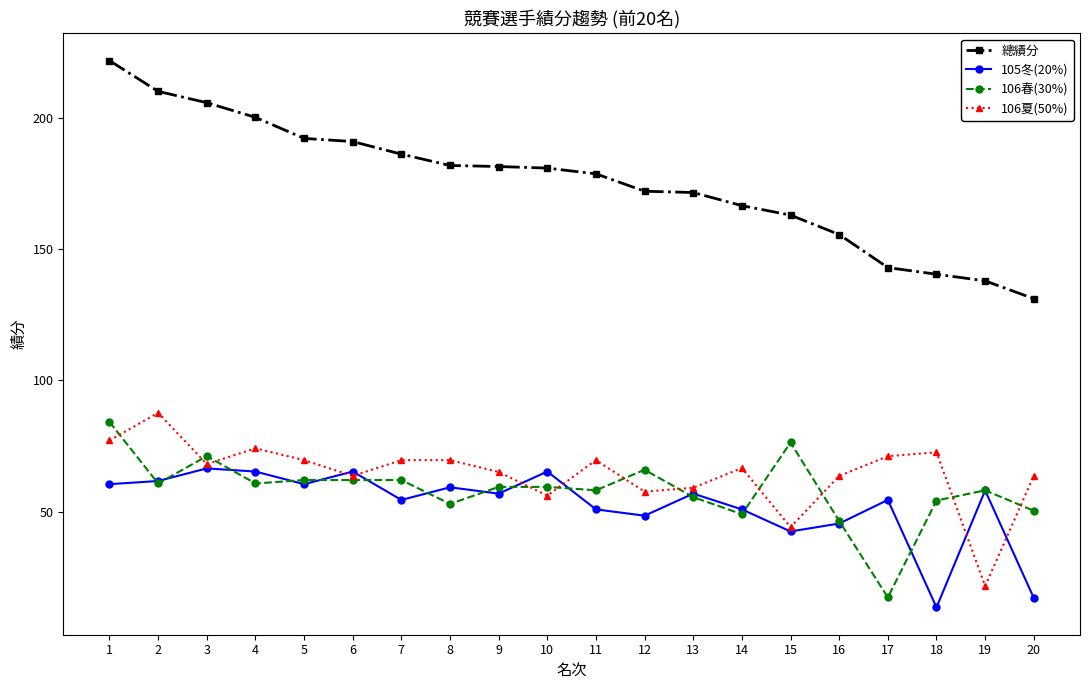

What is the difference between the highest and lowest values at 14?

117.4